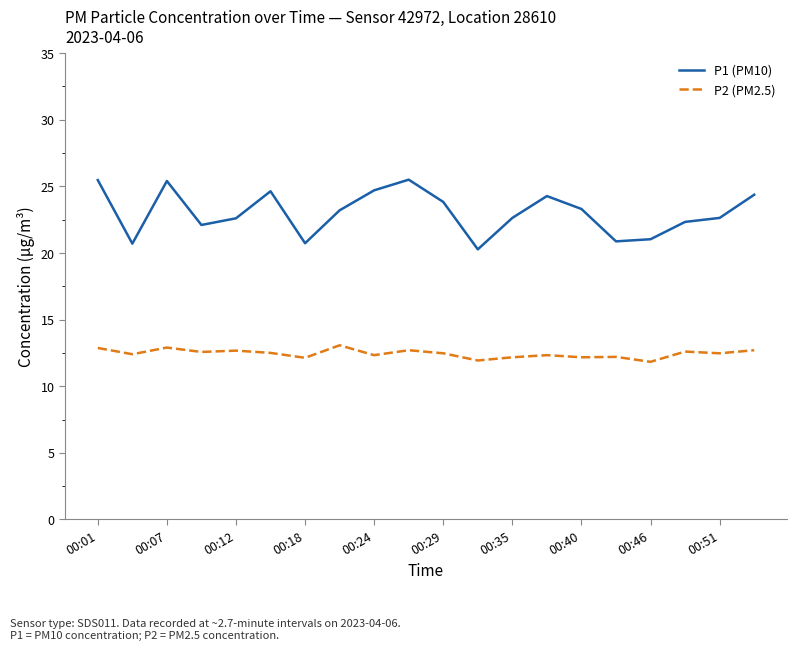

True or false: P2 (PM2.5) and P1 (PM10) intersect in this chart.

False